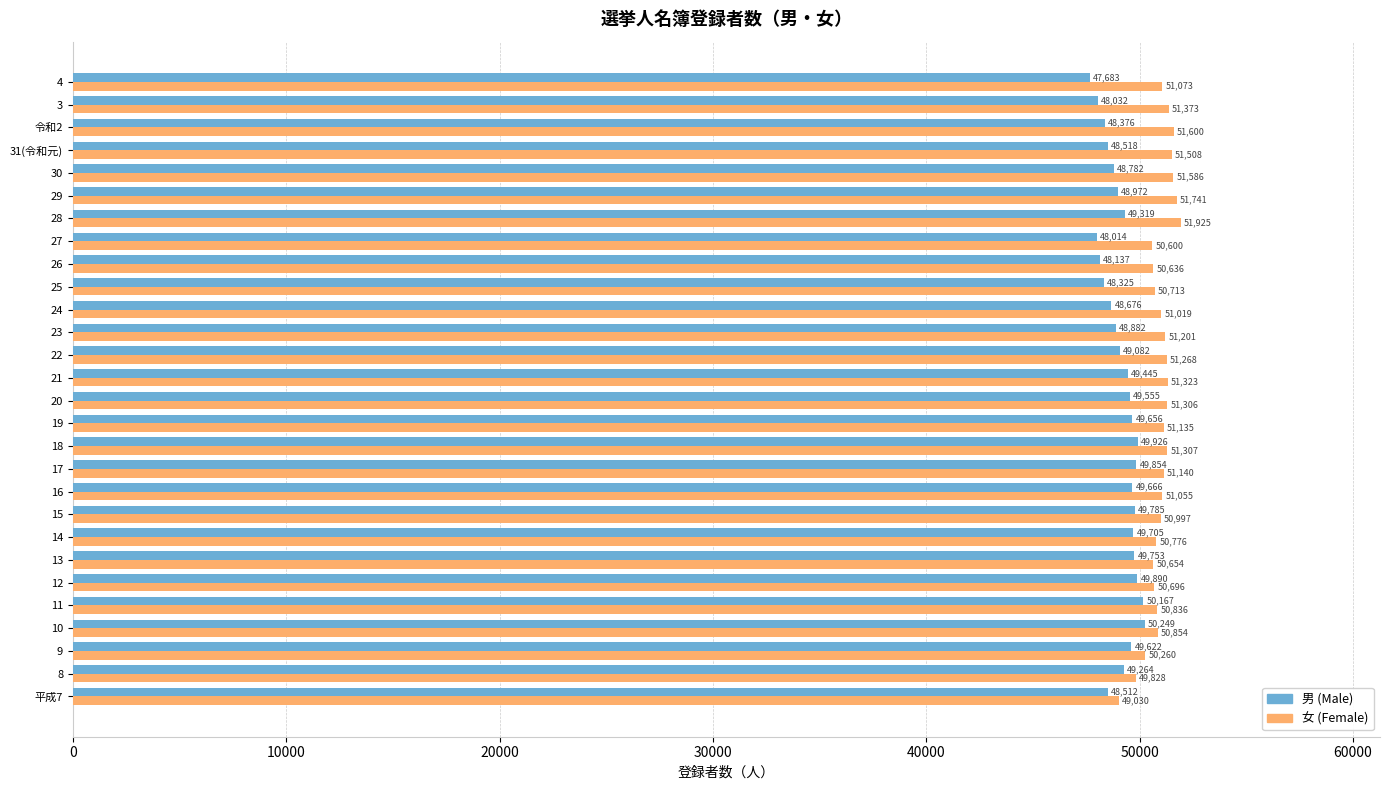

What is the maximum value shown in the chart?

51925